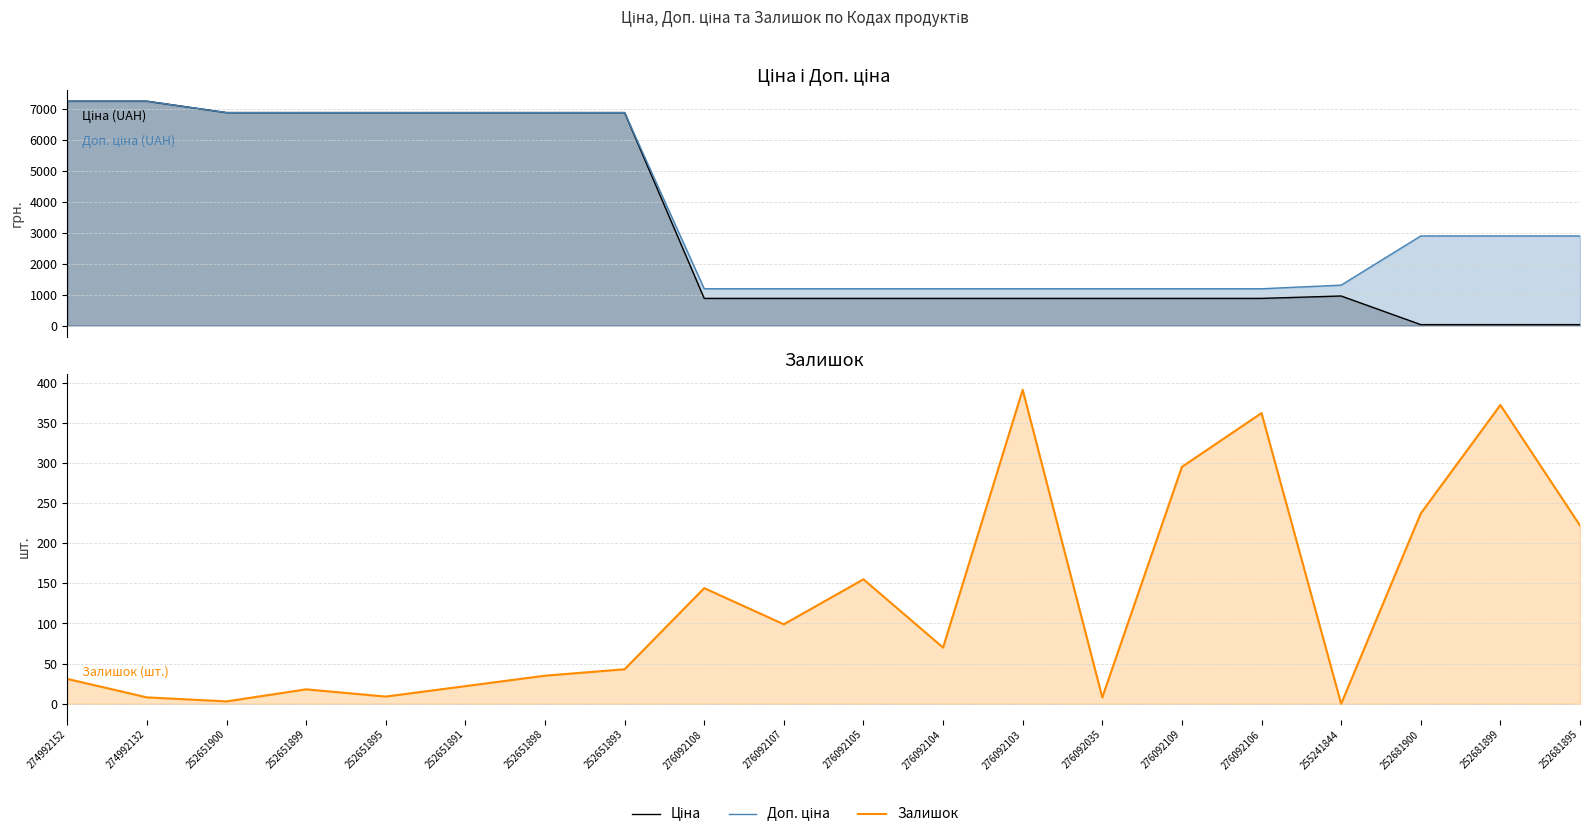

What is the total value across all series at 274992132?

14479.8